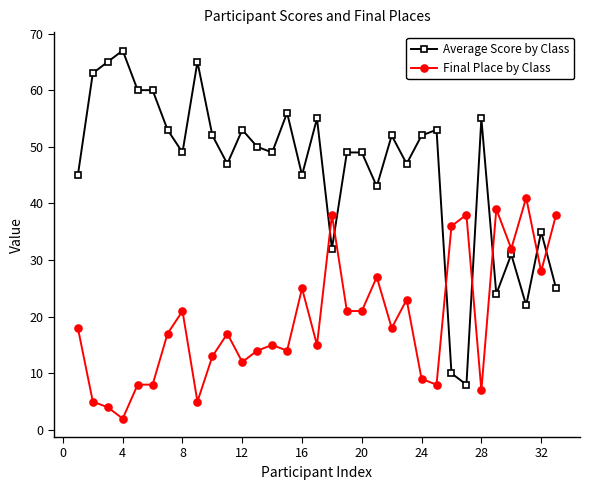

How many lines are shown in the chart?

2